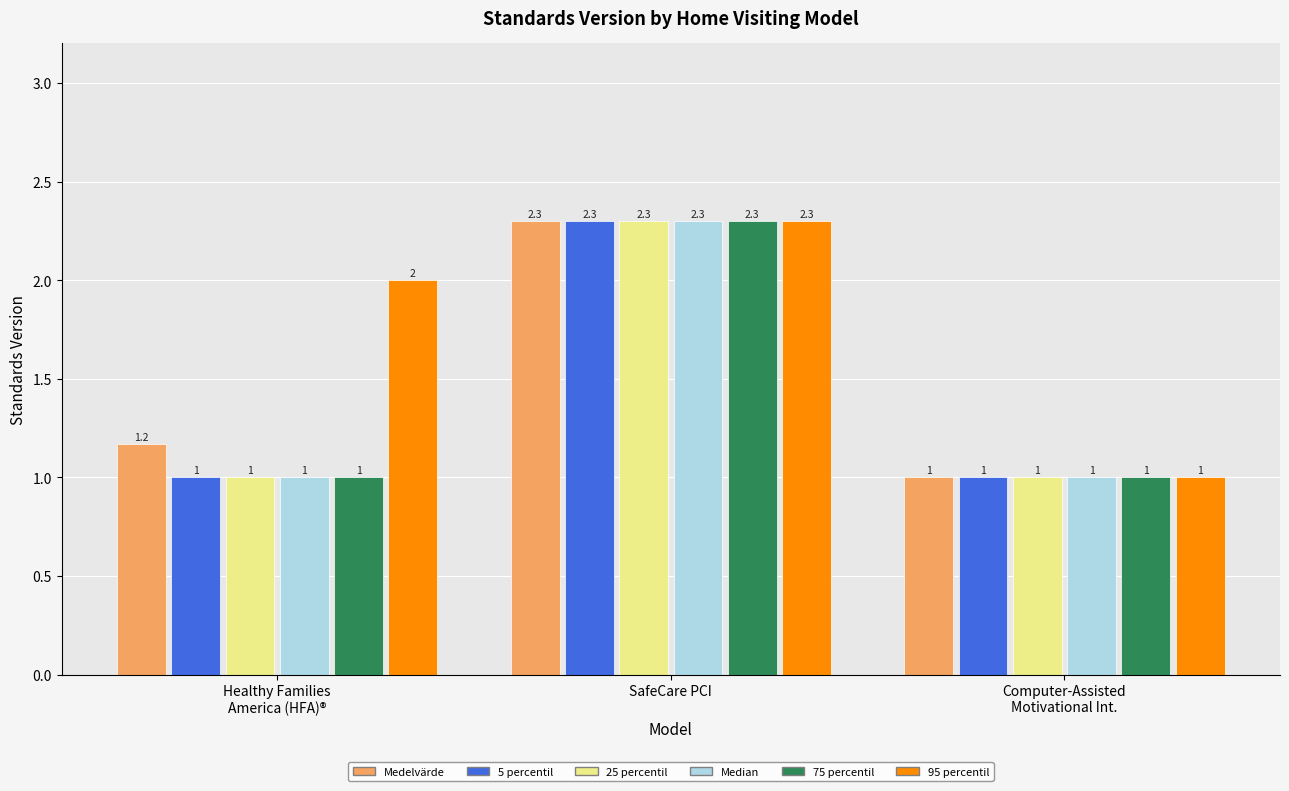

Reading left to right, extract all data points from this chart.

Medelvärde: 1.2	2.3	1.0
5 percentil: 1.0	2.3	1.0
25 percentil: 1.0	2.3	1.0
Median: 1.0	2.3	1.0
75 percentil: 1.0	2.3	1.0
95 percentil: 2.0	2.3	1.0